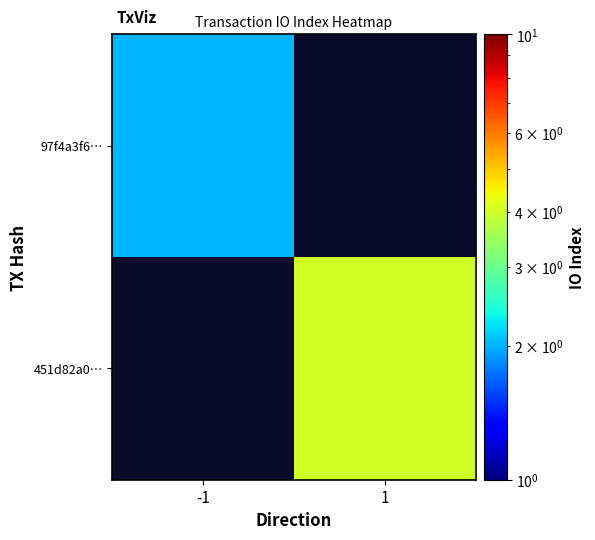

What is the maximum value shown in the chart?

4.0